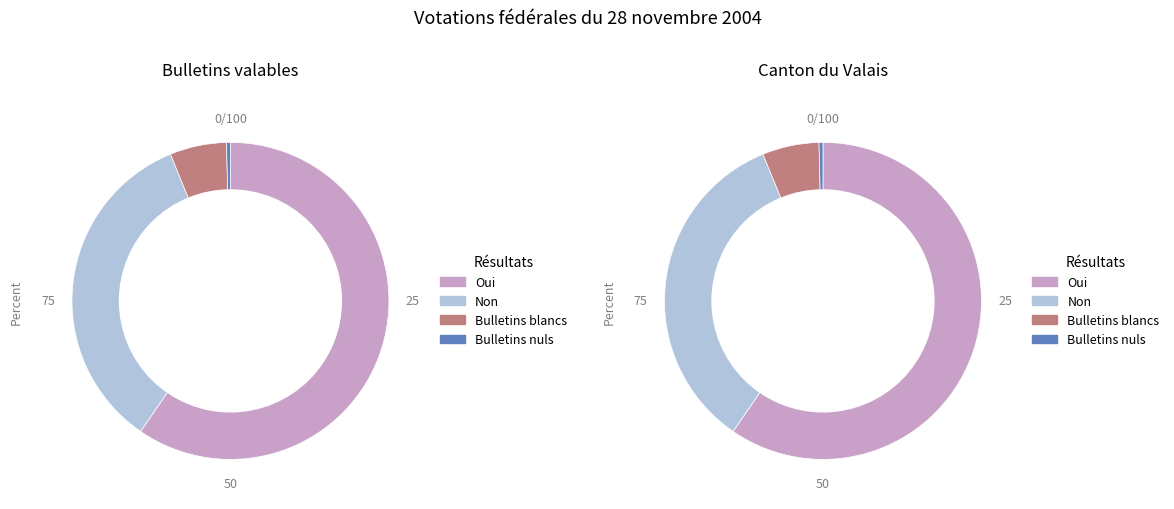

Which slice represents more than half of the pie?

Oui